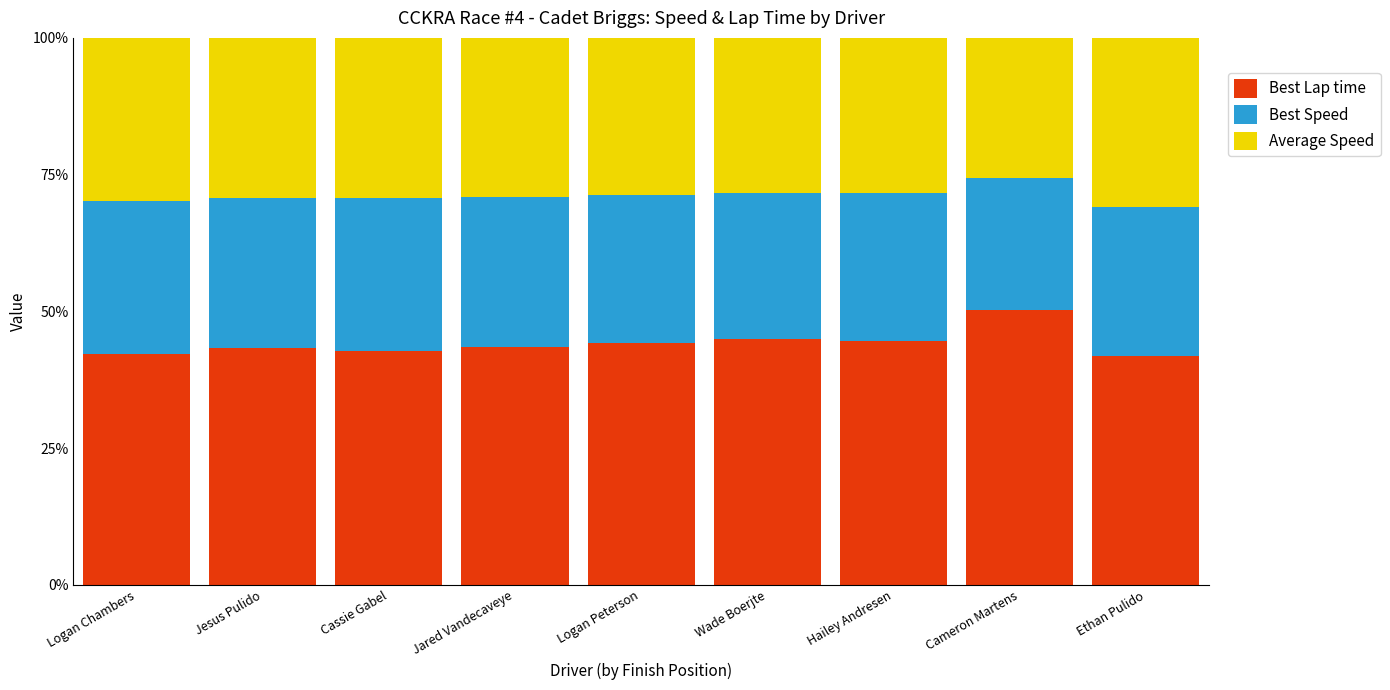

What is the minimum value for Best Lap time?

41.8